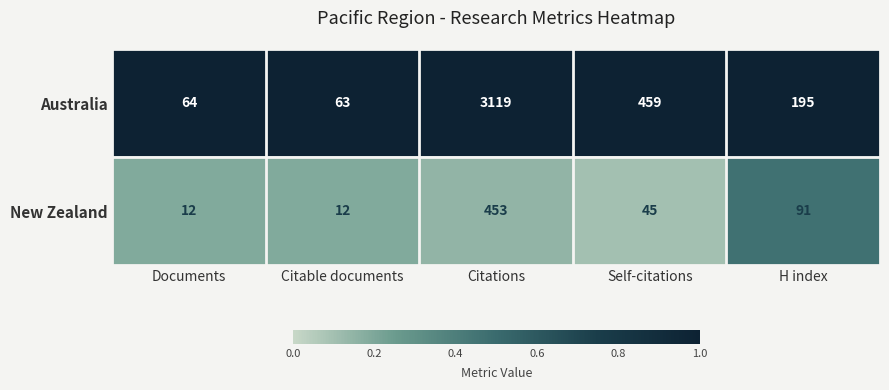

At Citations, list the series in order from largest to smallest.

Australia, New Zealand